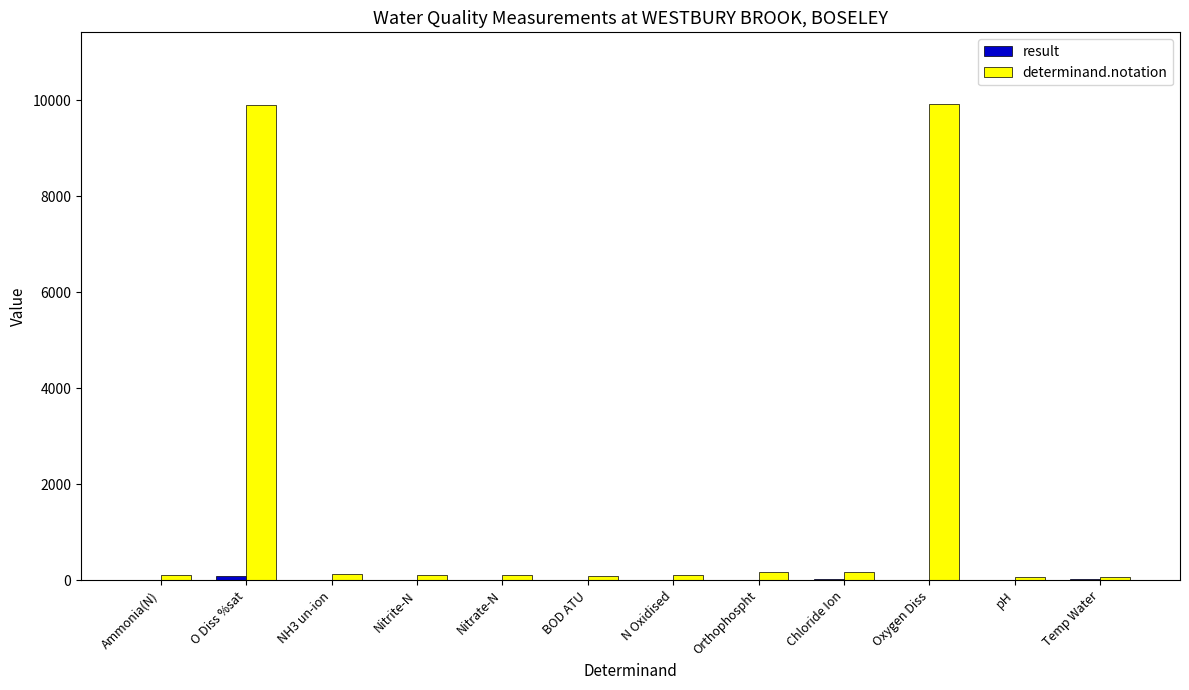

What is the sum of all determinand.notation values?

20980.0